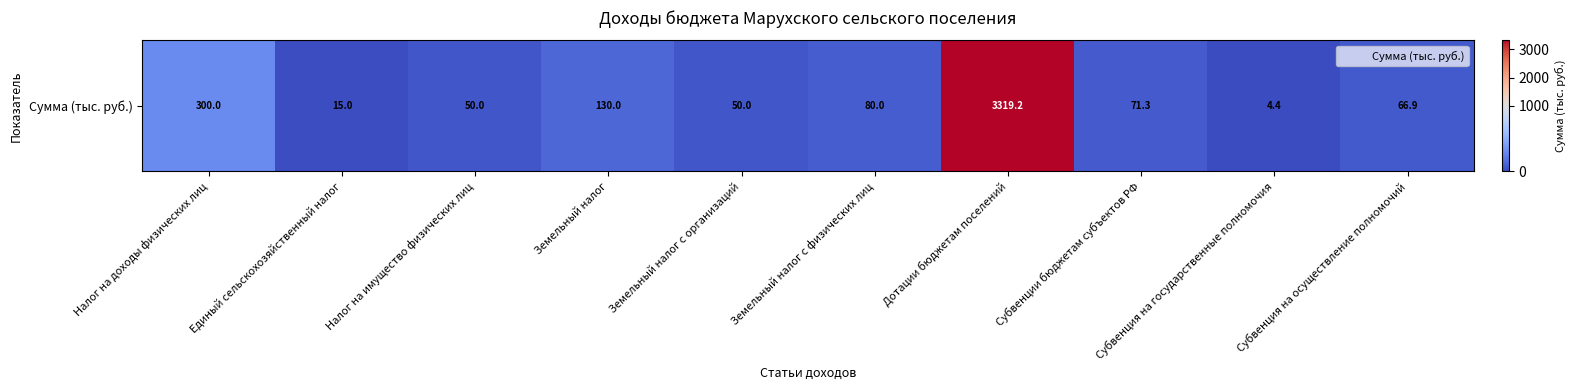

List the labels in order of value, largest first.

Дотации бюджетам поселений, Налог на доходы физических лиц, Земельный налог, Земельный налог с физических лиц, Субвенции бюджетам субъектов РФ, Субвенция на осуществление полномочий, Налог на имущество физических лиц, Земельный налог с организаций, Единый сельскохозяйственный налог, Субвенция на государственные полномочия